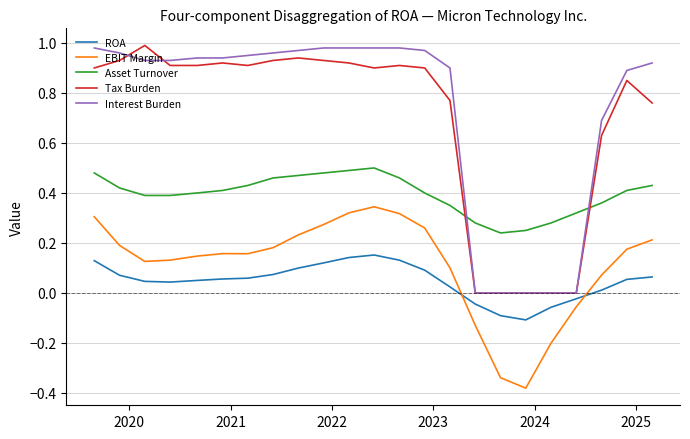

In EBIT Margin, how many points are lower than both neighbors (excluding endpoints)?

3